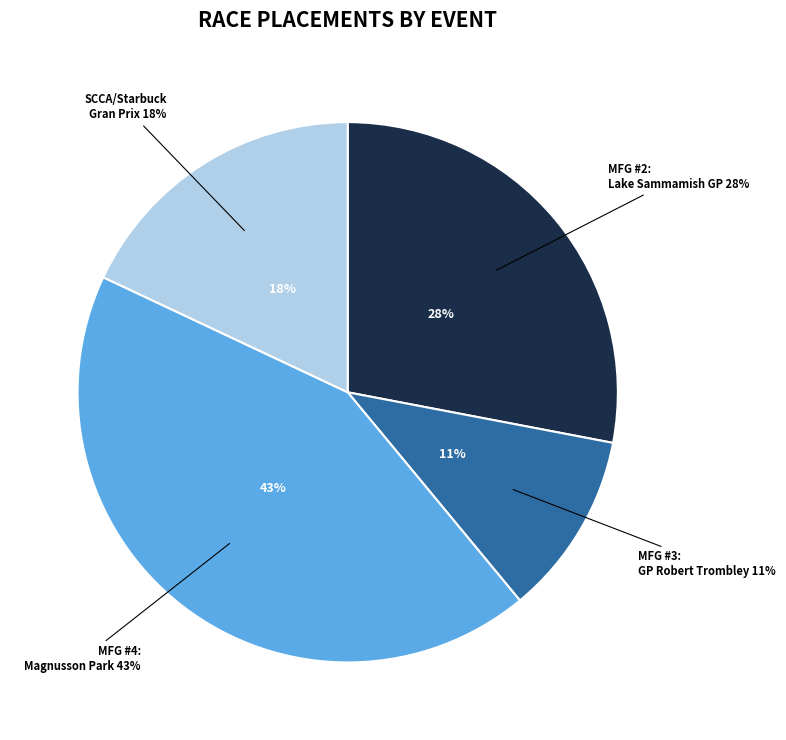

True or false: MFG #4:  Magnusson Park accounts for 33% of the total.

False